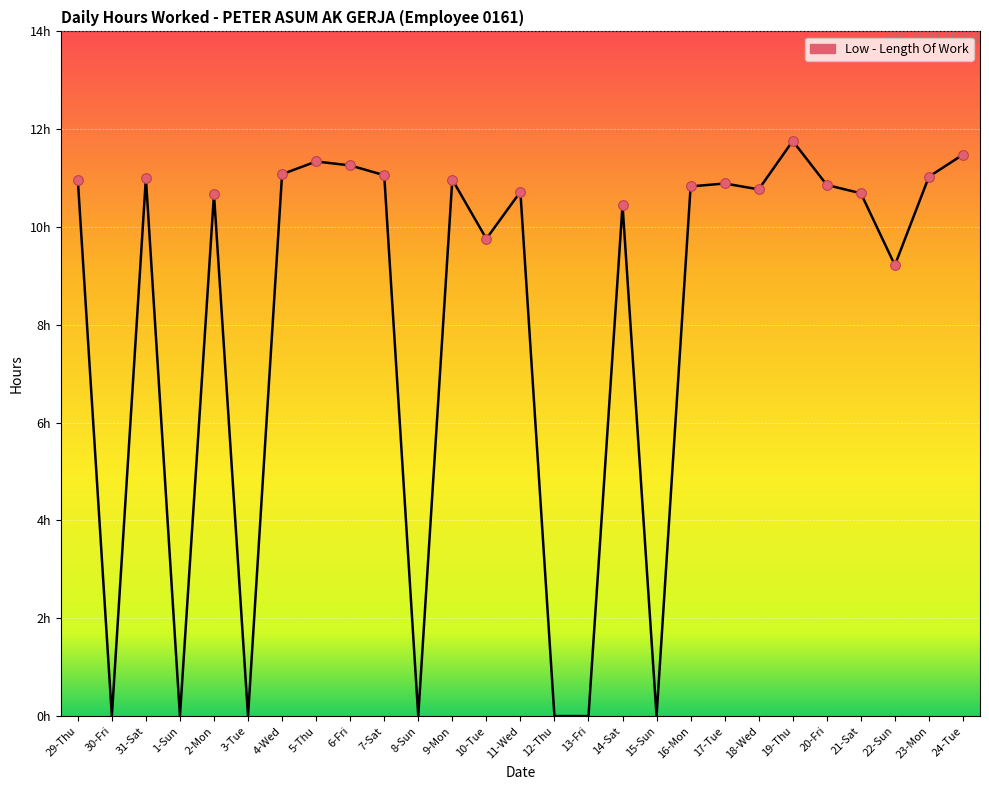

Does the chart display data point markers on the line(s)?

No